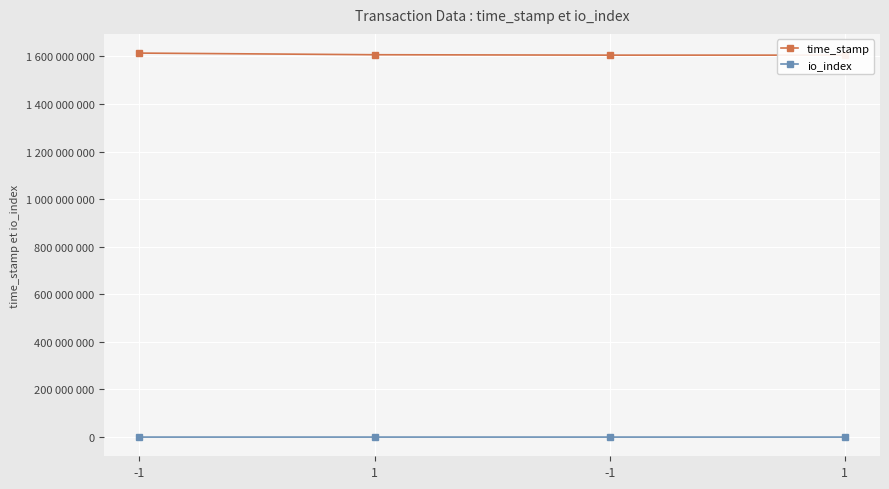

What are all the series names shown in the legend?

time_stamp, io_index